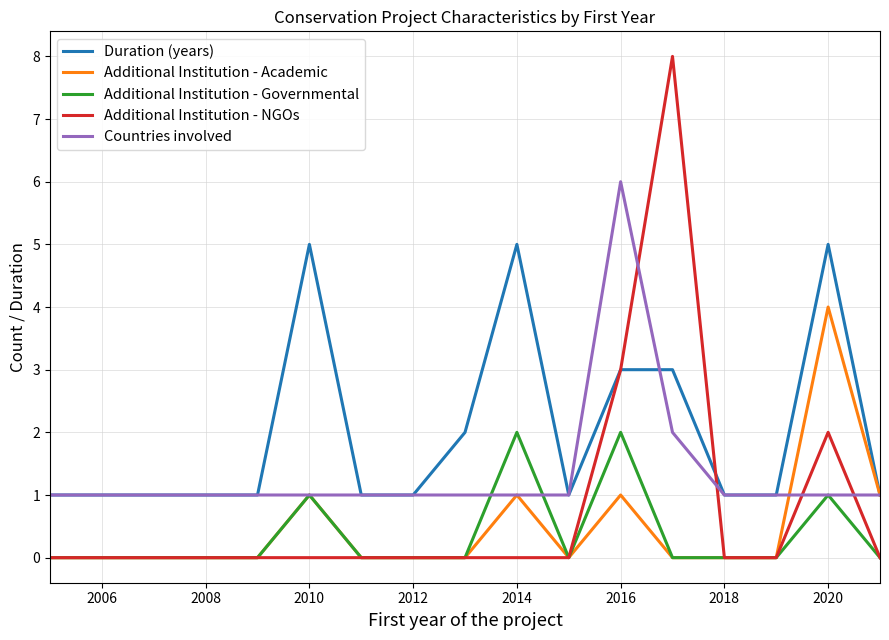

Rank the series by their maximum value, from highest to lowest.

Additional Institution - NGOs, Countries involved, Duration (years), Additional Institution - Academic, Additional Institution - Governmental